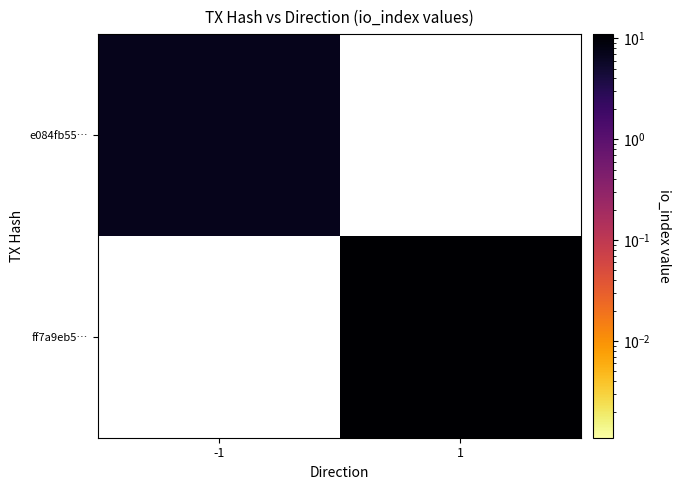

What is the difference between the highest and lowest values at -1?

7